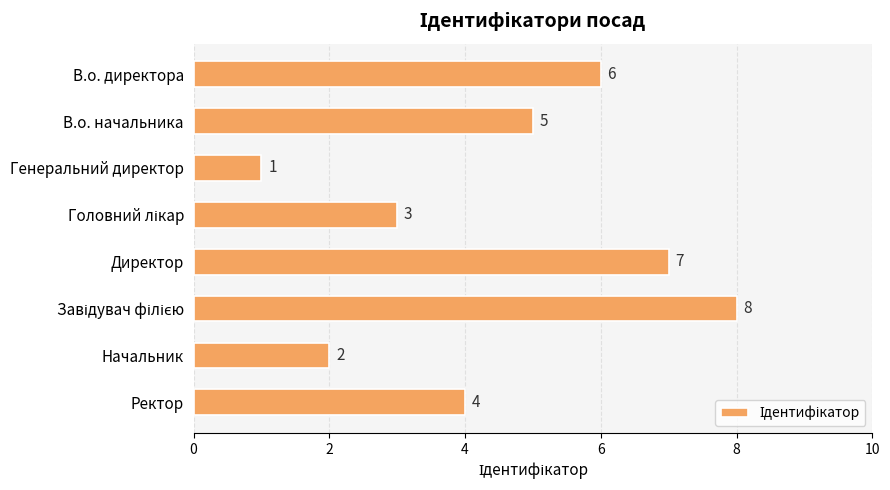

Which has a higher value, Начальник or В.о. начальника?

В.о. начальника